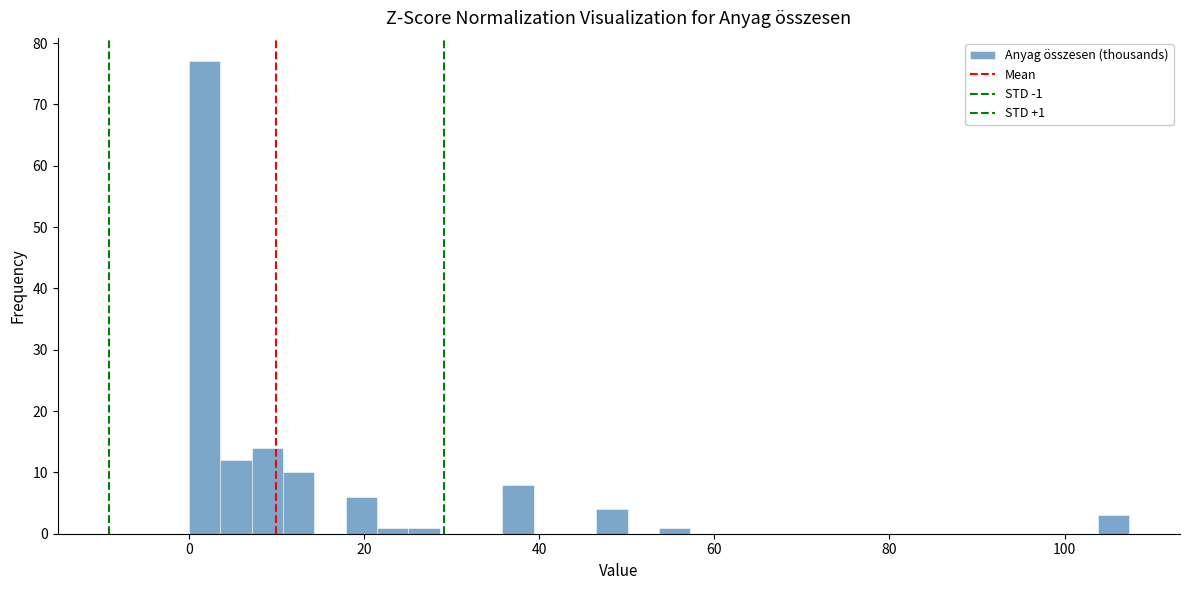

Read against the x-axis, roughly where is the centre of the tallest bar?

2